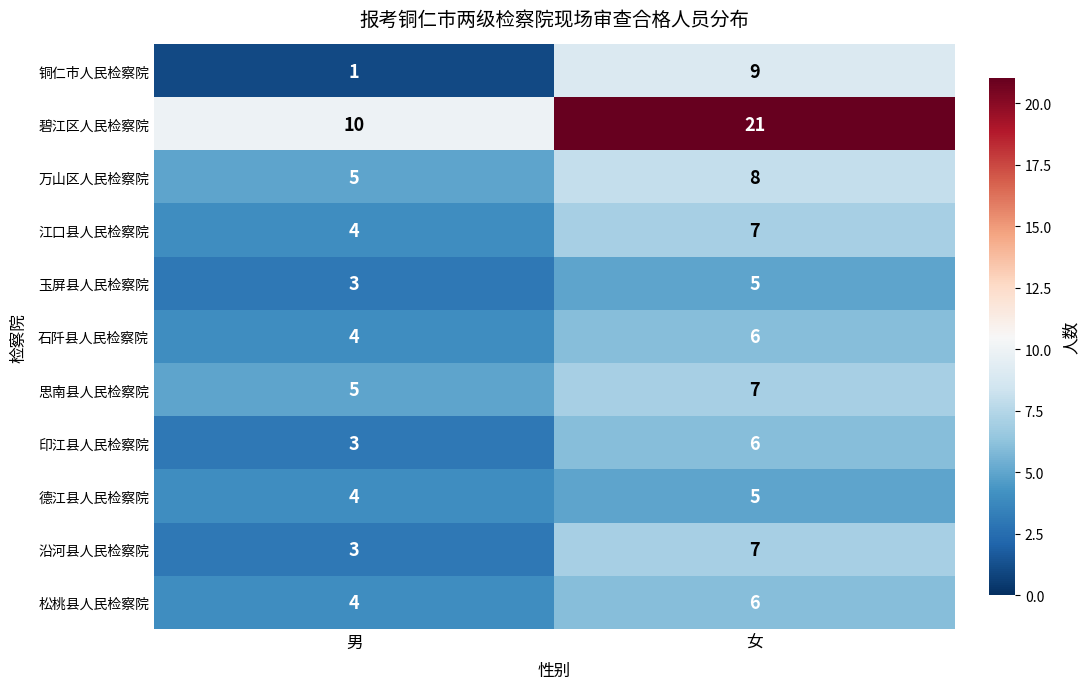

Reading left to right, what are all the values shown in this chart?

铜仁市人民检察院: 1	9
碧江区人民检察院: 10	21
万山区人民检察院: 5	8
江口县人民检察院: 4	7
玉屏县人民检察院: 3	5
石阡县人民检察院: 4	6
思南县人民检察院: 5	7
印江县人民检察院: 3	6
德江县人民检察院: 4	5
沿河县人民检察院: 3	7
松桃县人民检察院: 4	6